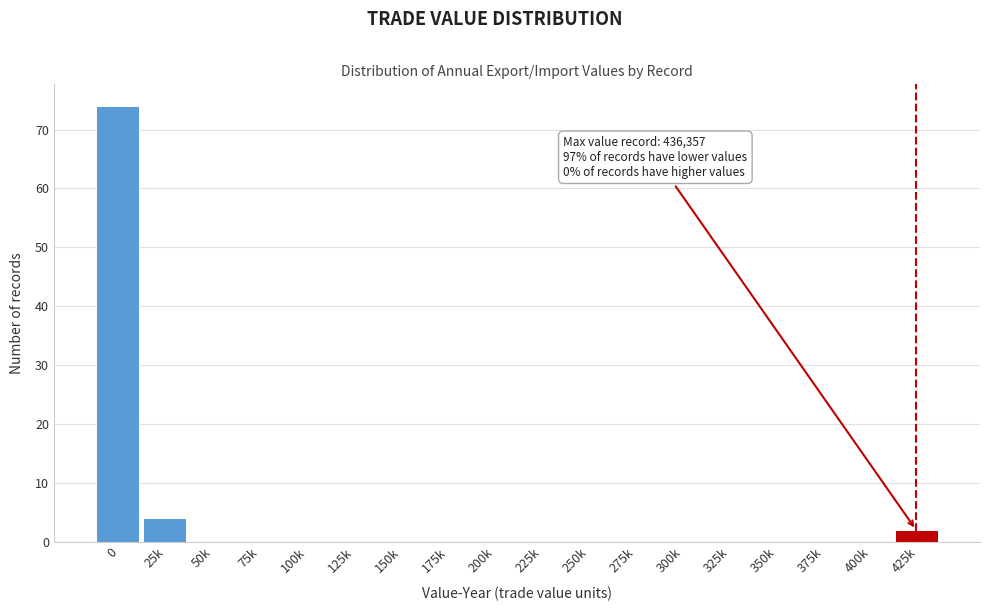

Reading right to left, transcribe all the data shown in this chart.

425k=2	400k=0	375k=0	350k=0	325k=0	300k=0	275k=0	250k=0	225k=0	200k=0	175k=0	150k=0	125k=0	100k=0	75k=0	50k=0	25k=4	0=74